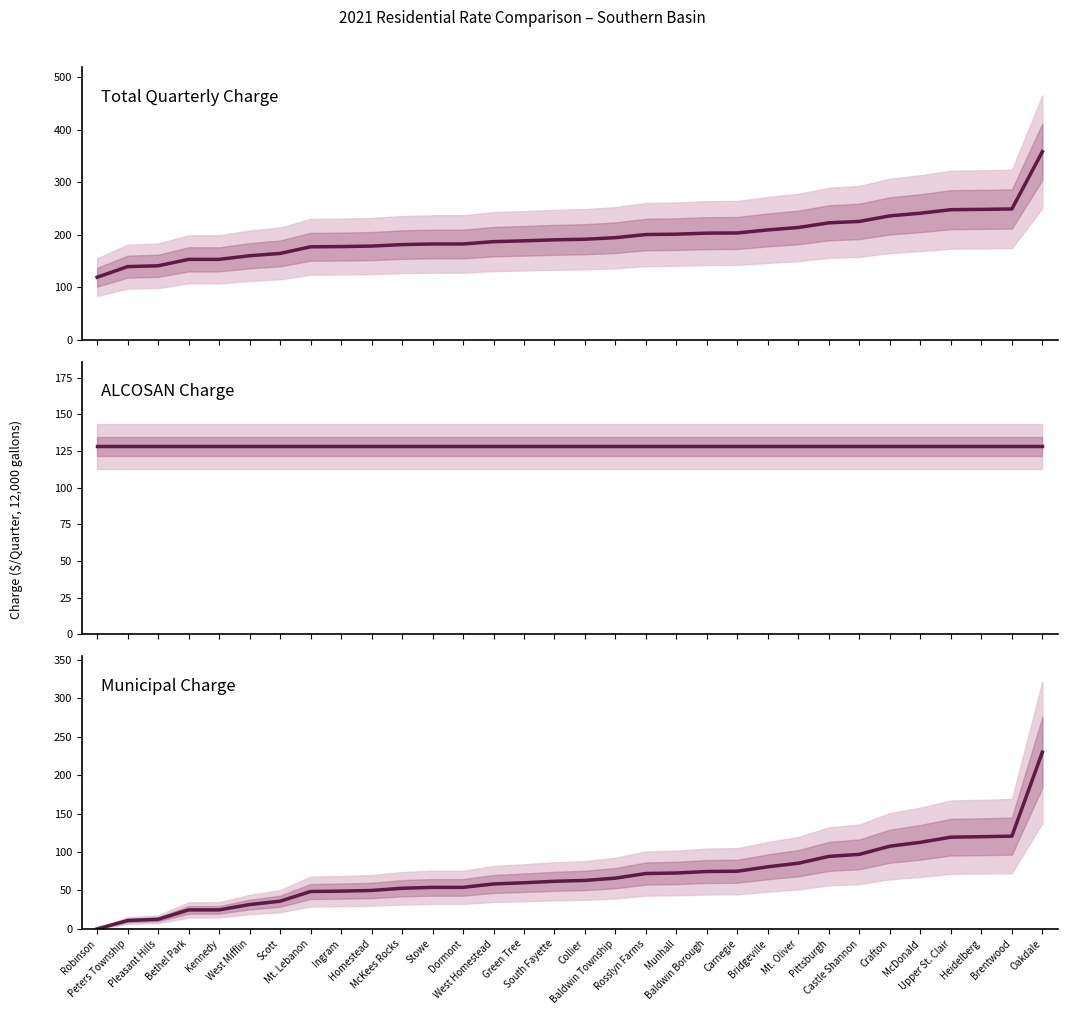

Is it true that ALCOSAN Charge equals 128.3 at Heidelberg?

True